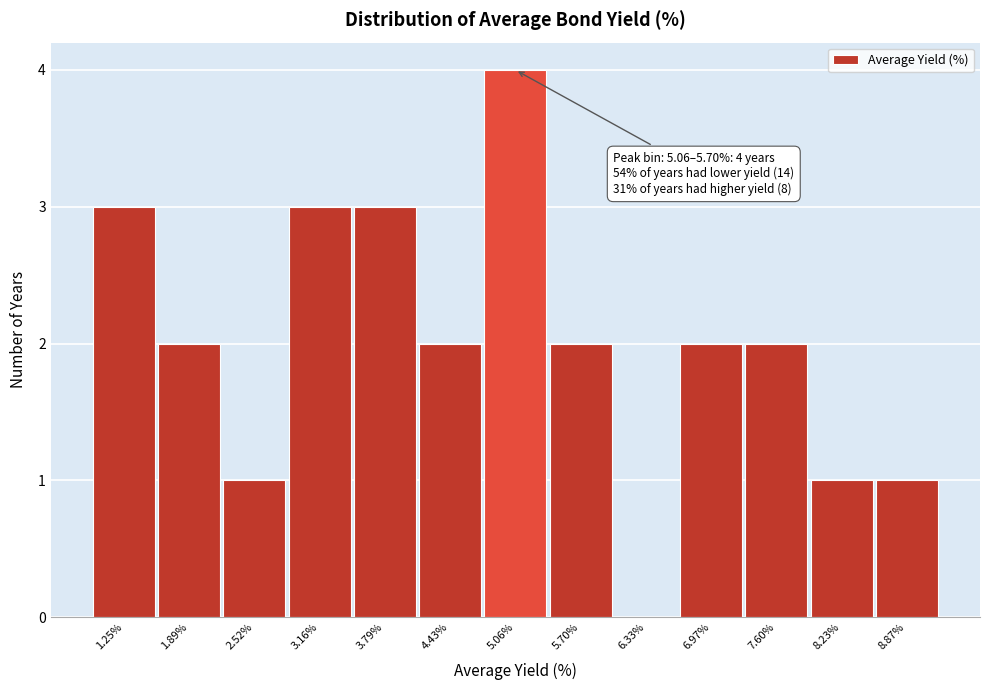

Reading left to right, what are all the values shown in this chart?

1.25%=3	1.89%=2	2.52%=1	3.16%=3	3.79%=3	4.43%=2	5.06%=4	5.70%=2	6.33%=0	6.97%=2	7.60%=2	8.23%=1	8.87%=1